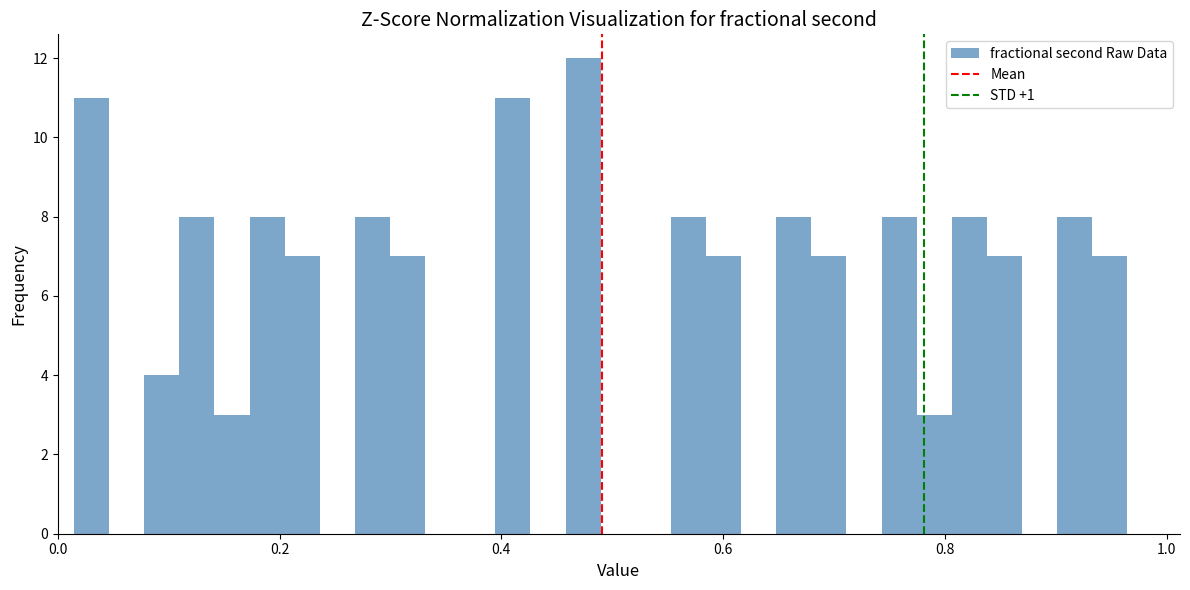

Around what value on the x-axis is the tallest bar? Give the approximate position of its centre, as read against the axis.

0.48